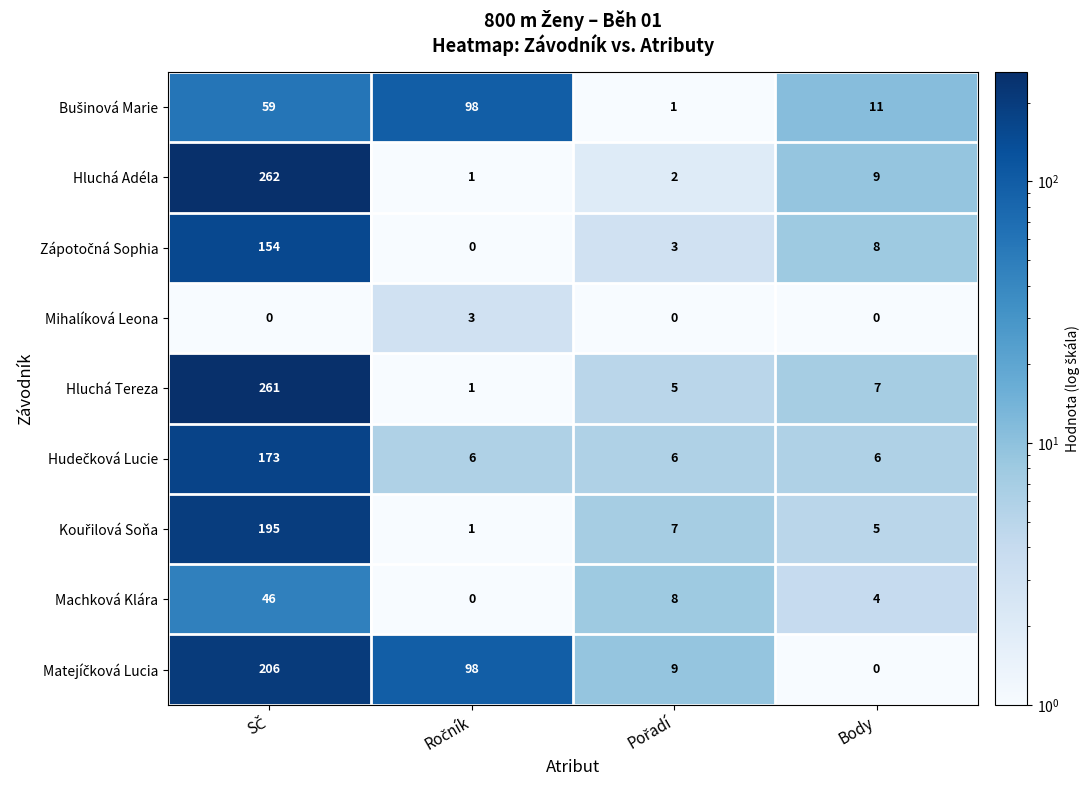

What is the maximum value for Machková Klára?

46